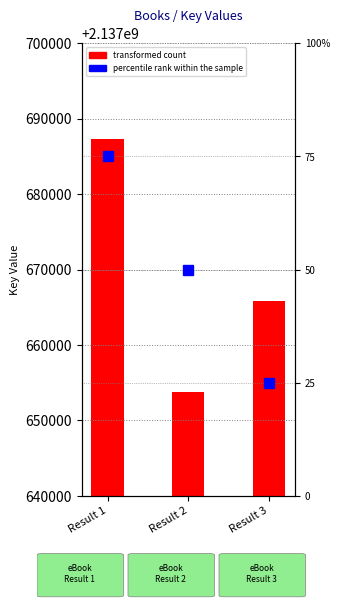

What is the value of the percentile rank within the sample bar at the 2nd from the left?

50